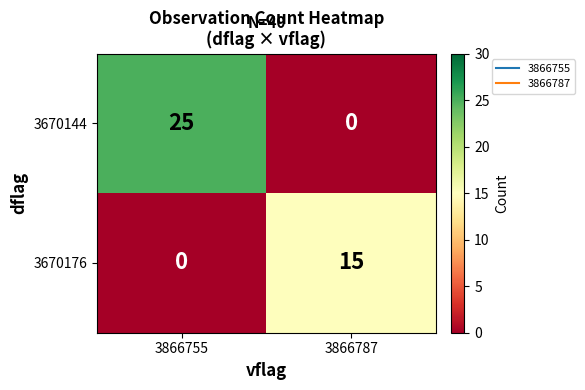

Reading left to right, transcribe all the data shown in this chart.

3670144: 25	0
3670176: 0	15